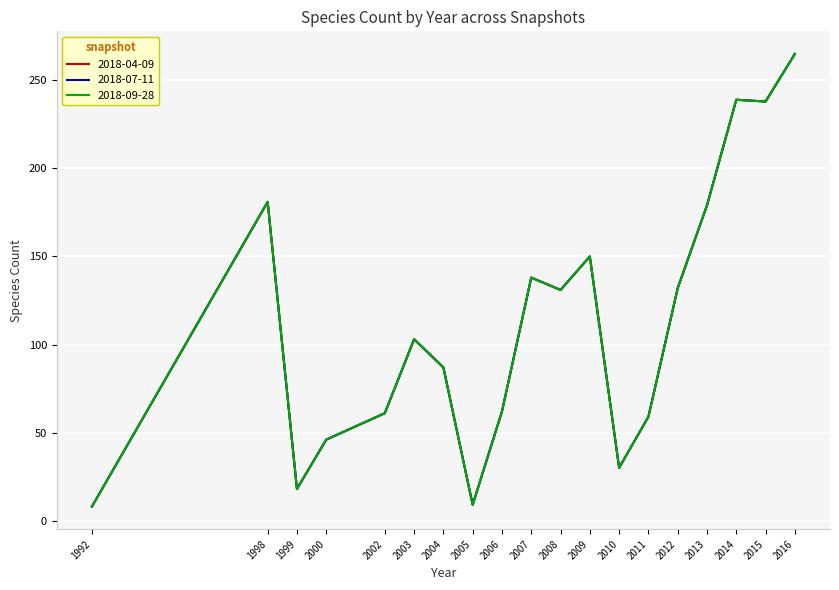

How many lines are shown in the chart?

3